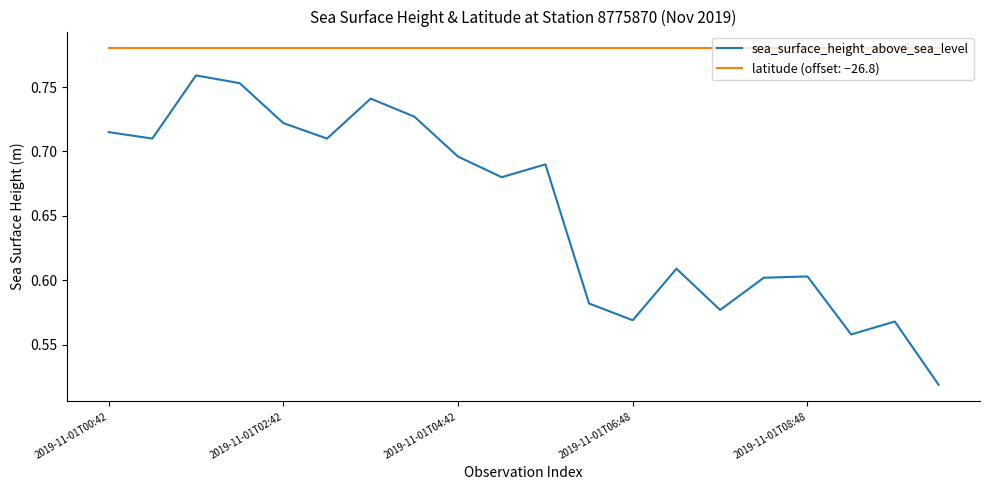

Which series has the largest total across all categories?

latitude (offset: −26.8)